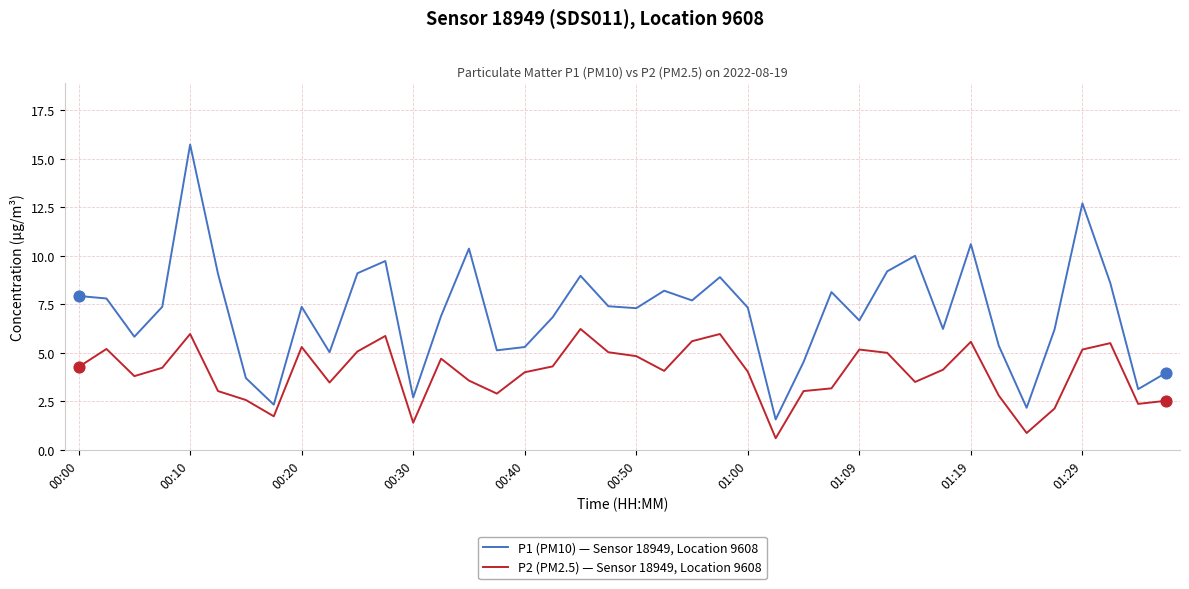

At how many categories does at least one series exceed 6?

27